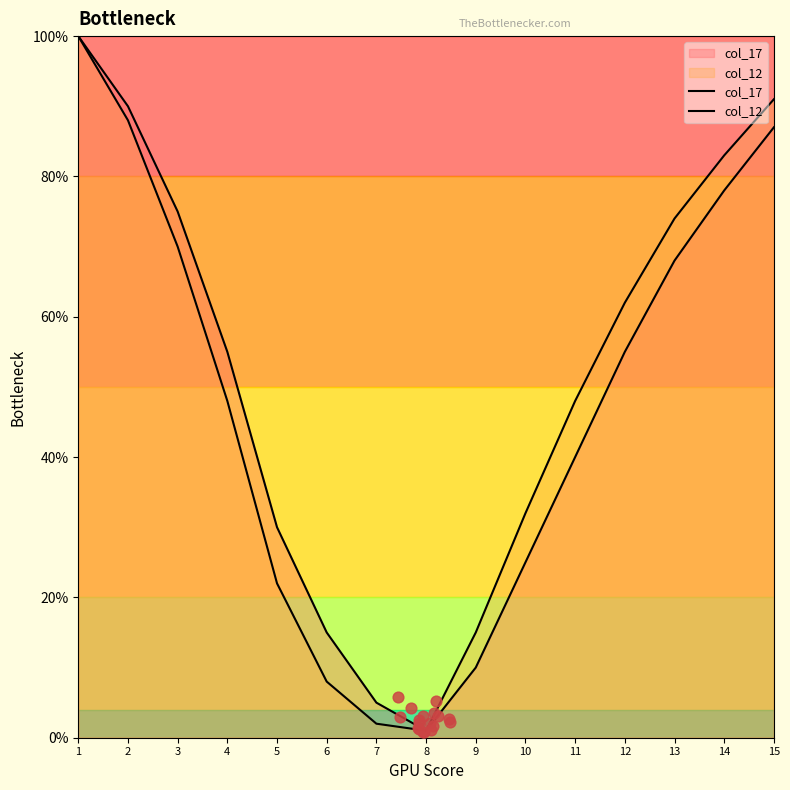

What is the total value across all series at 10?

57